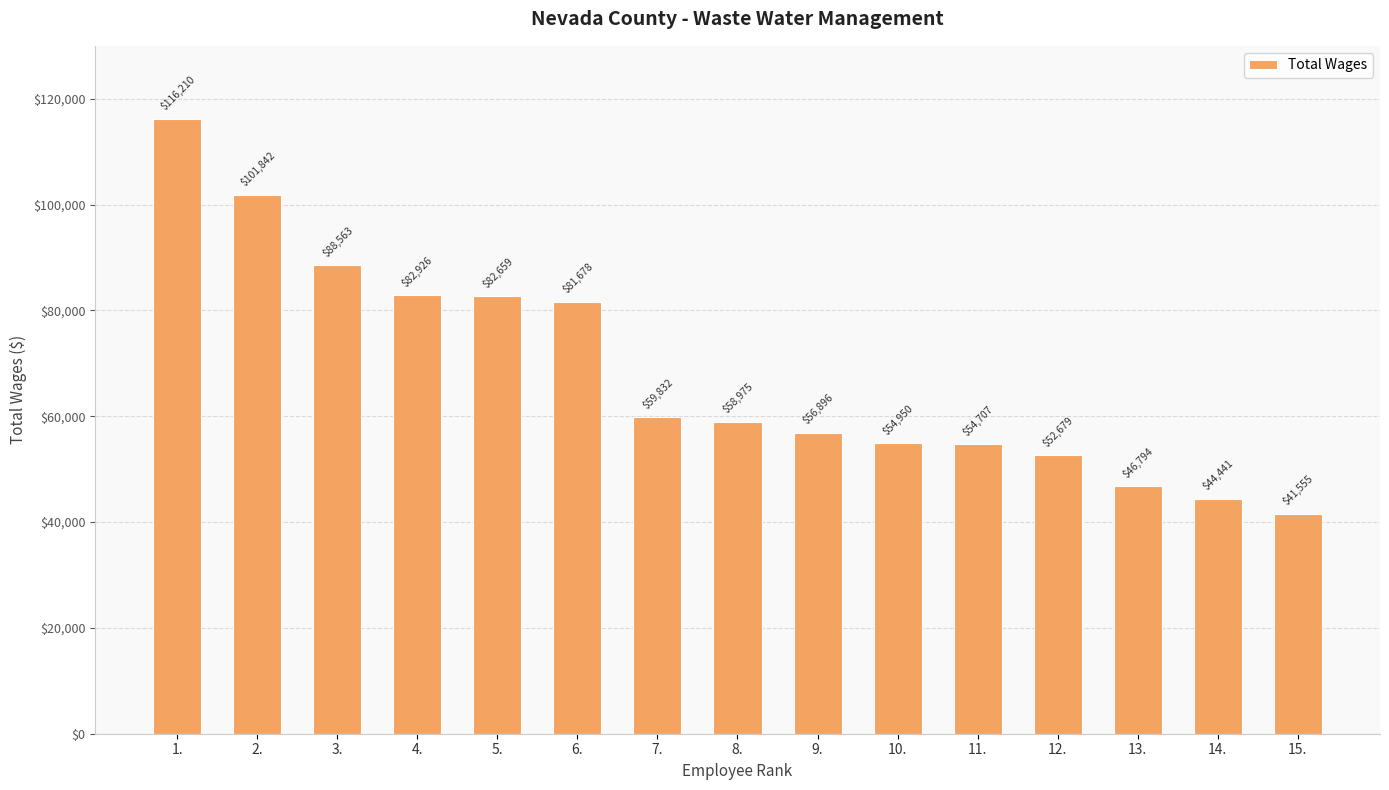

What is the sum of the values at 1. and 4.?

199136